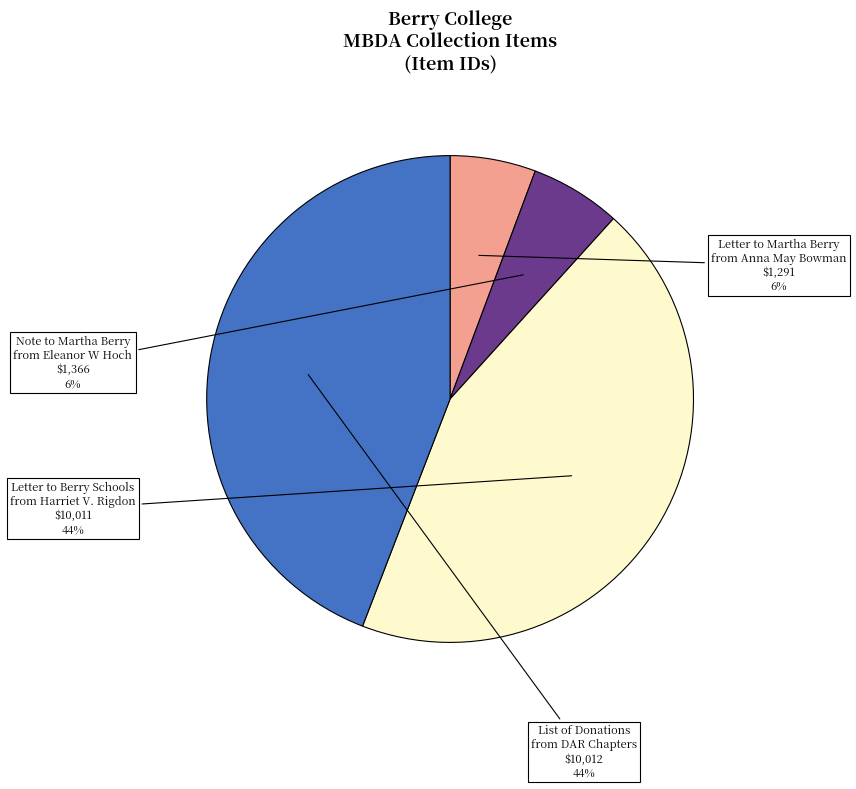

What is the ratio of the value at List of Donations from DAR Chapters to the value at Note to Martha Berry from Eleanor W Hoch?

7.3